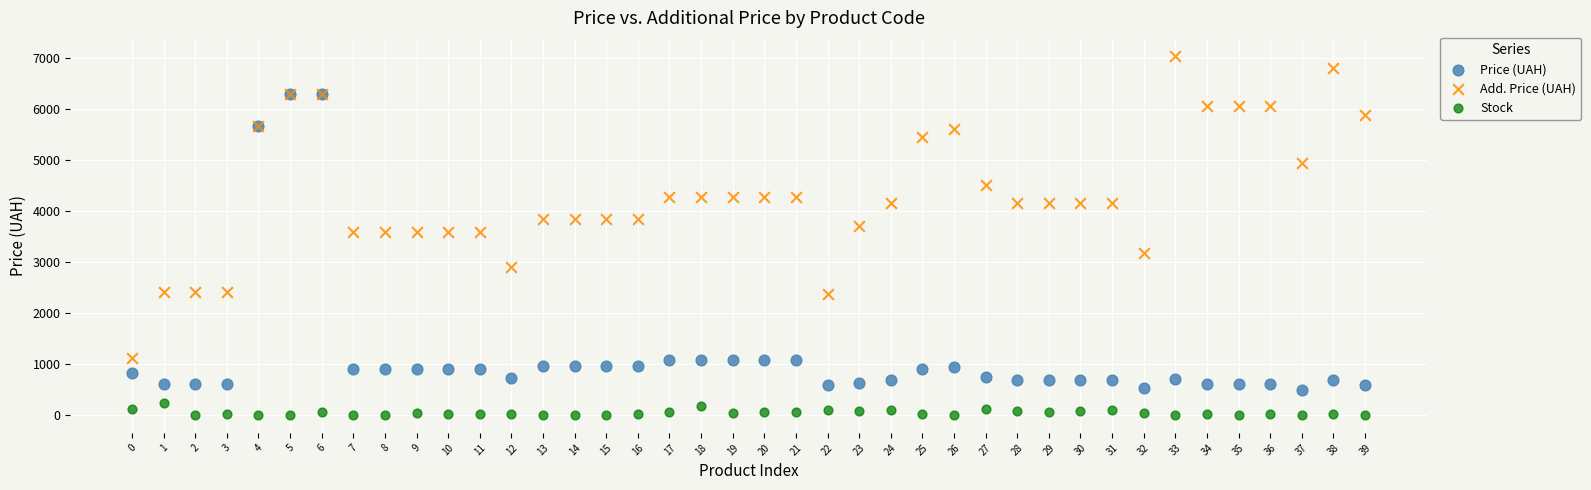

What are all the series names shown in the legend?

Price (UAH), Add. Price (UAH), Stock